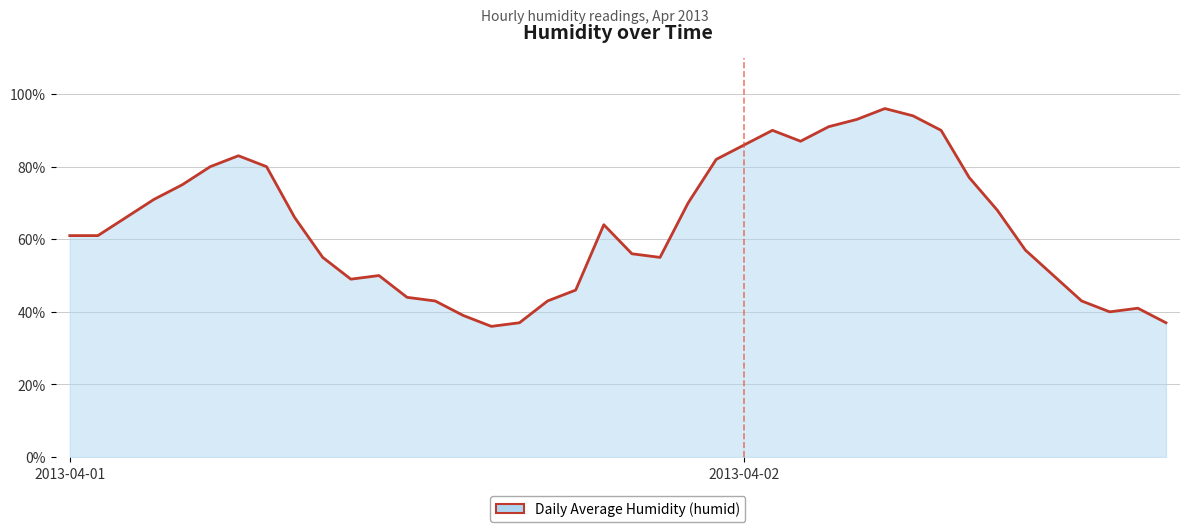

Count the number of categories in the chart.

40